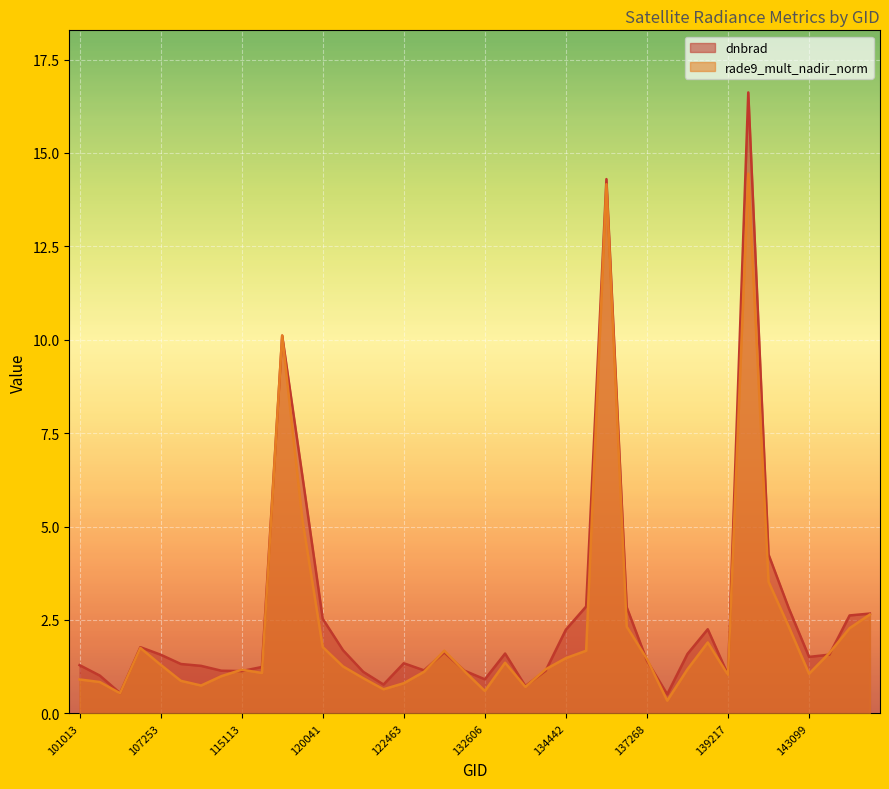

What is the value of the dnbrad point at the 30th from the left?

0.5